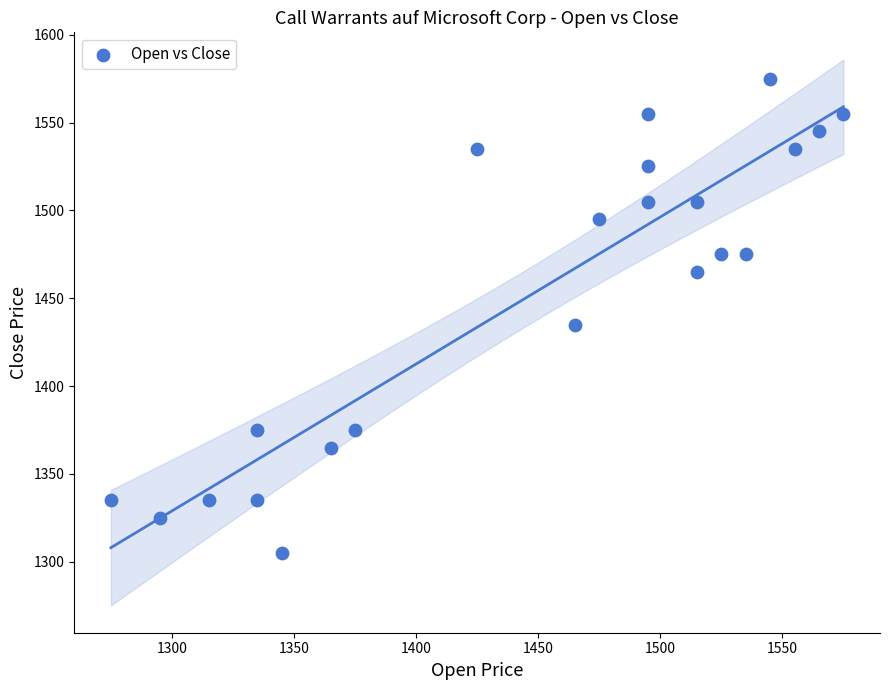

What Y value in the scatter plot is closest to 1440?

1435